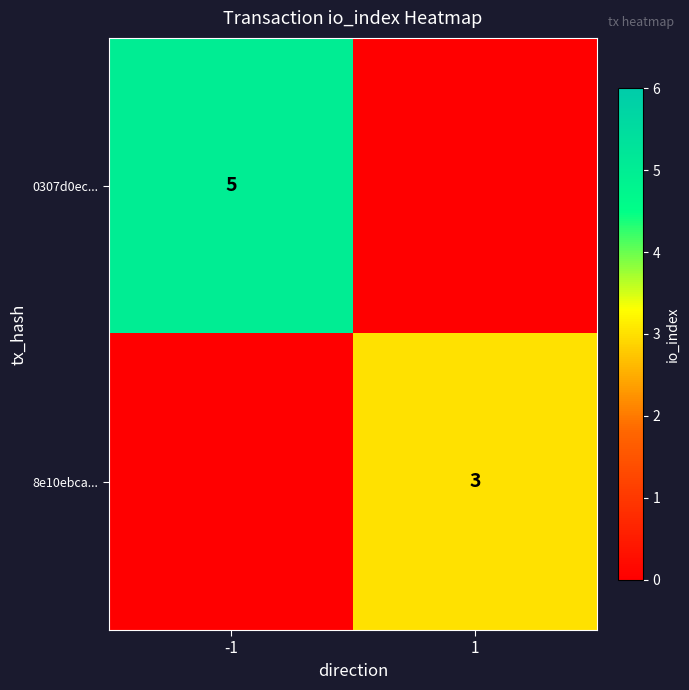

Is it true that 0307d0ec... equals 5 at -1?

True